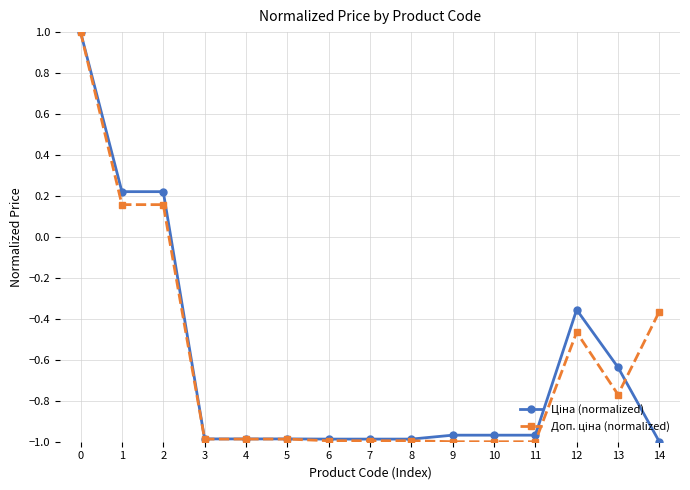

At how many categories does at least one series exceed 0?

3